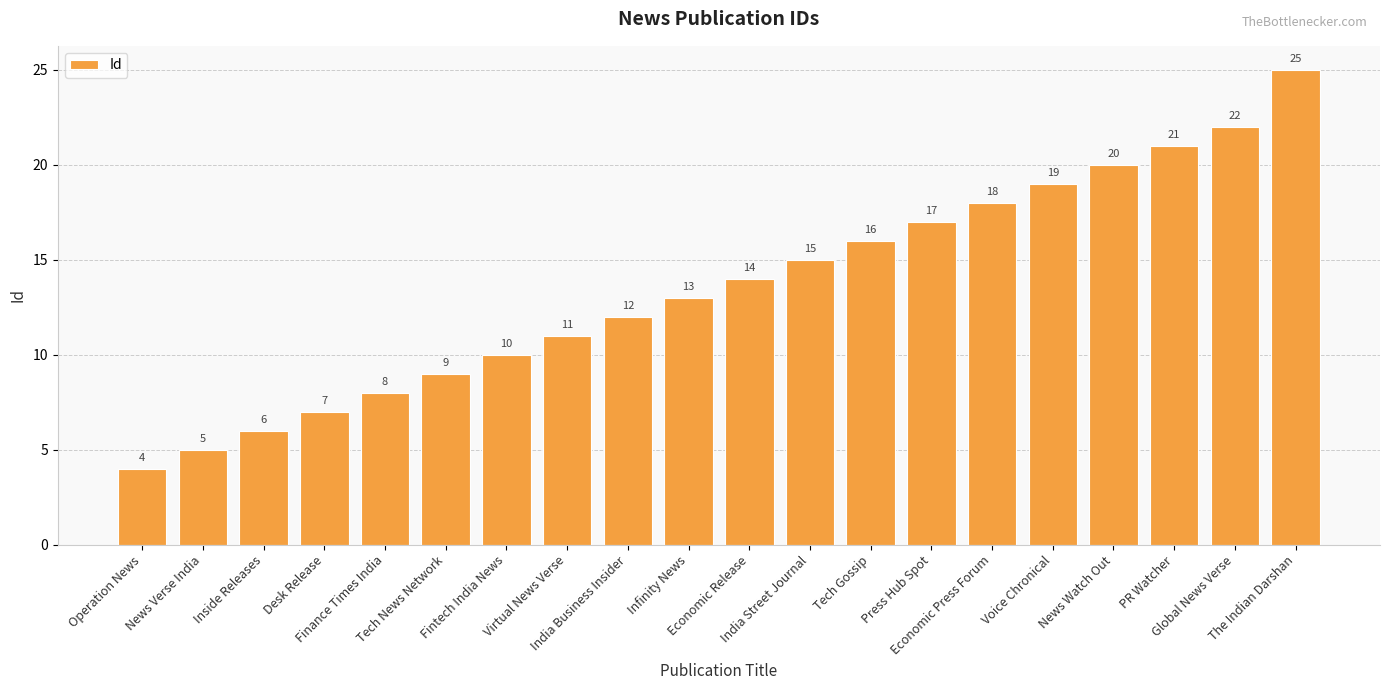

List the labels in order of value, smallest first.

Operation News, News Verse India, Inside Releases, Desk Release, Finance Times India, Tech News Network, Fintech India News, Virtual News Verse, India Business Insider, Infinity News, Economic Release, India Street Journal, Tech Gossip, Press Hub Spot, Economic Press Forum, Voice Chronical, News Watch Out, PR Watcher, Global News Verse, The Indian Darshan